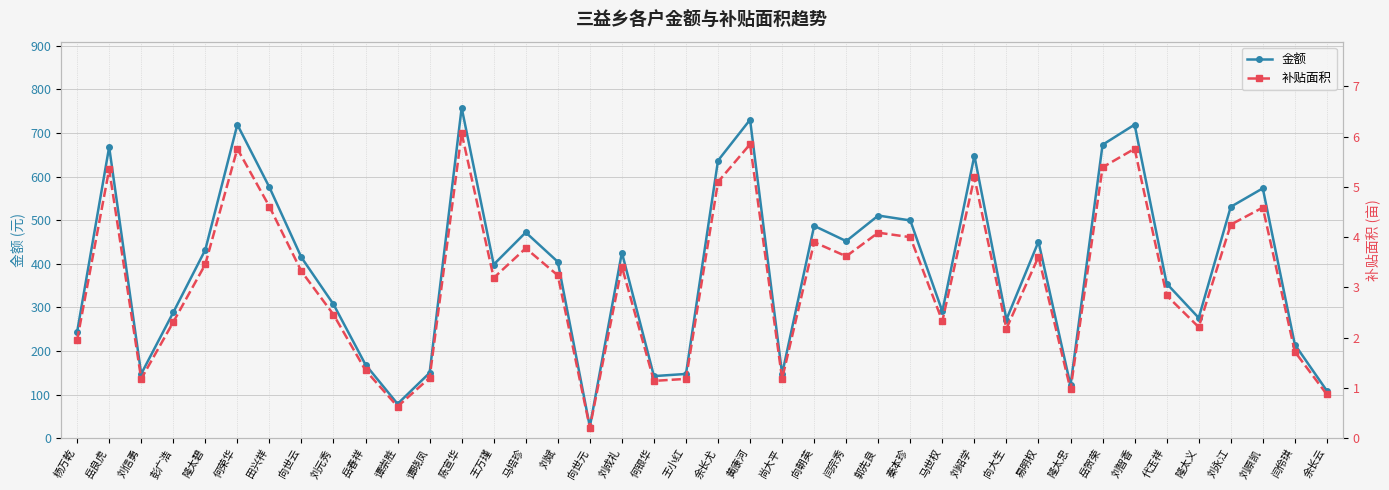

Rank the series by their average value, from lowest to highest.

补贴面积, 金额